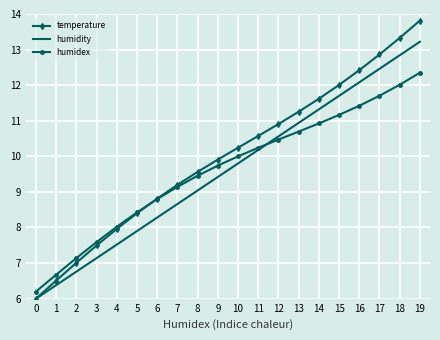

Which series has the largest total across all categories?

temperature